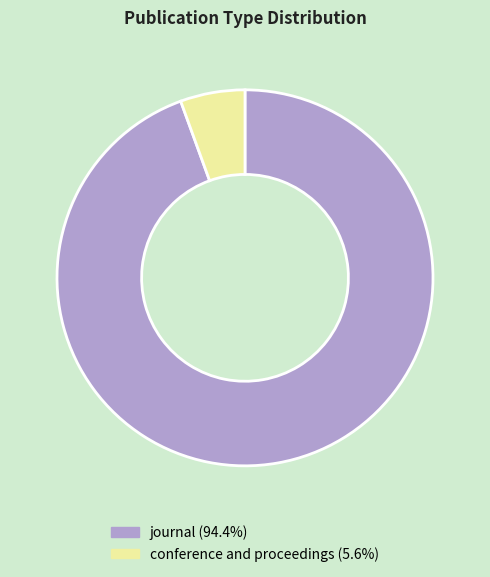

The journal slice represents 94% of the pie. True or false?

True